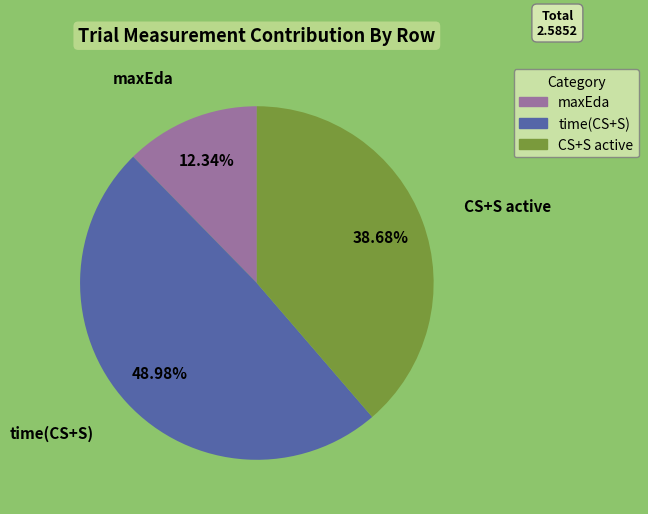

Which has a higher value, maxEda or CS+S active?

CS+S active